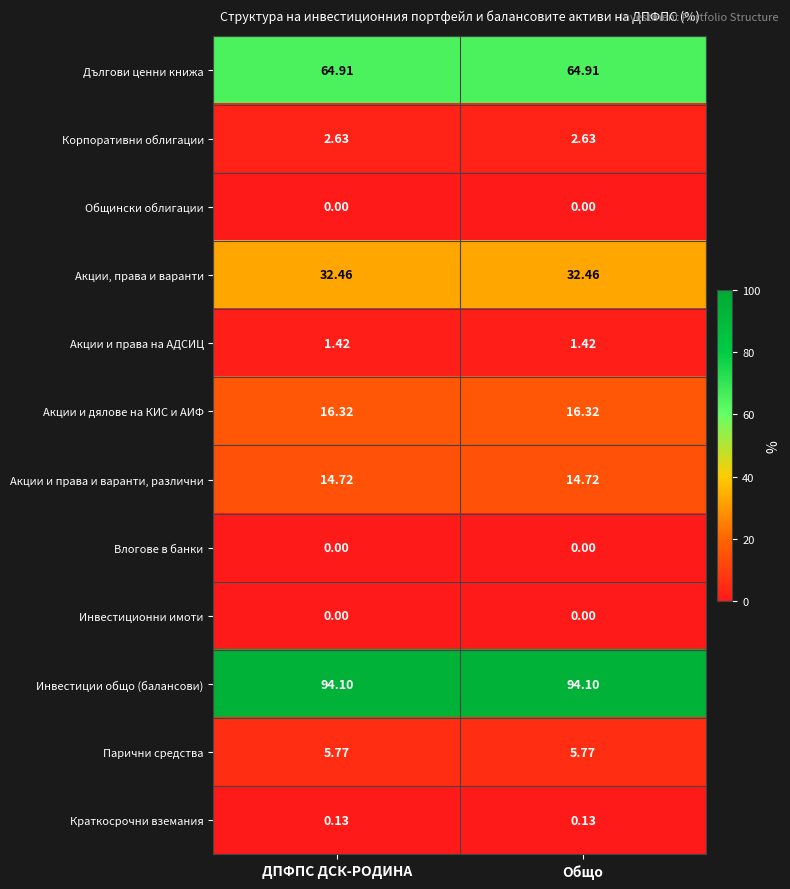

Is the value of Акции и права на АДСИЦ at Общо greater than the value of Общински облигации at Общо?

Yes